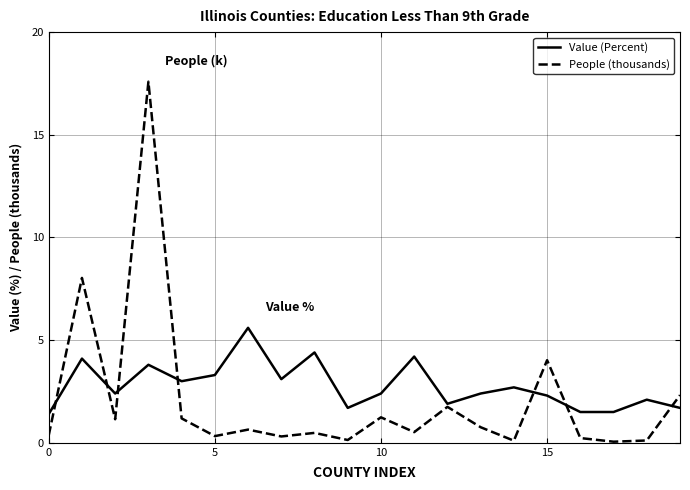

Which series has the widest spread of values?

People (thousands)